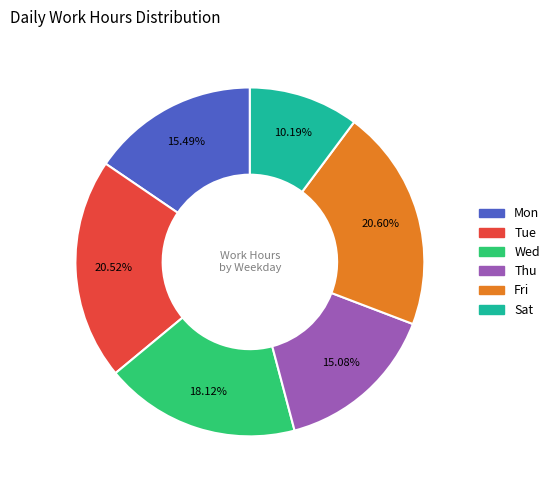

To the nearest percent, what is the difference between the largest and smallest slice percentages?

10%